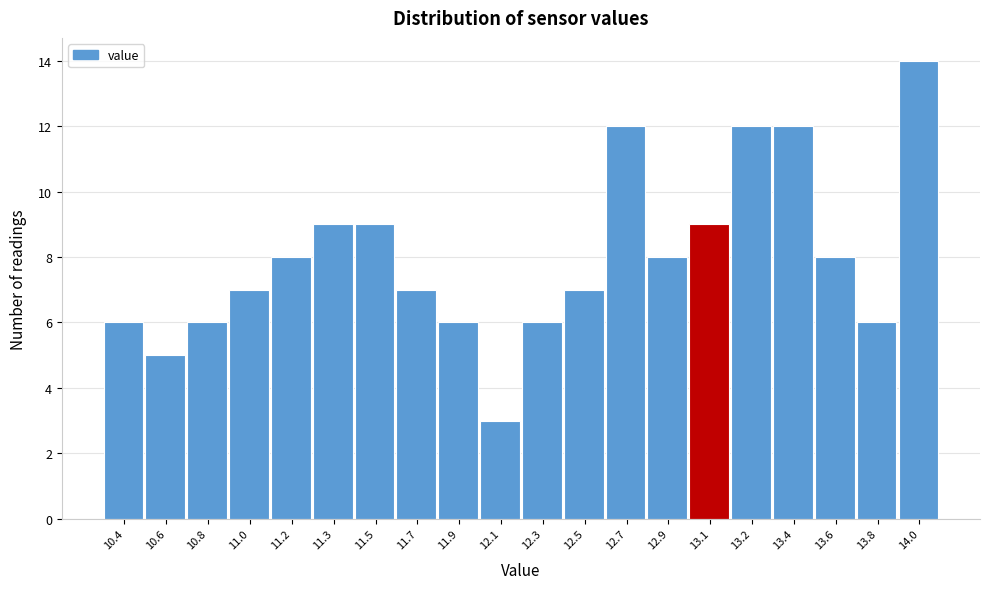

Reading left to right, transcribe all the data shown in this chart.

6	5	6	7	8	9	9	7	6	3	6	7	12	8	9	12	12	8	6	14